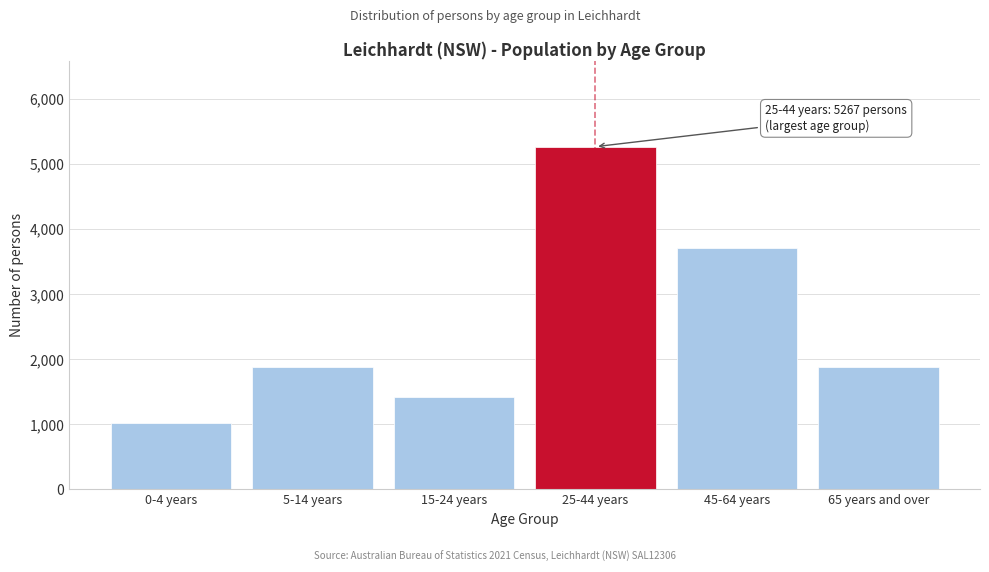

What is the approximate value at 25-44 years, to the nearest 10?

5270